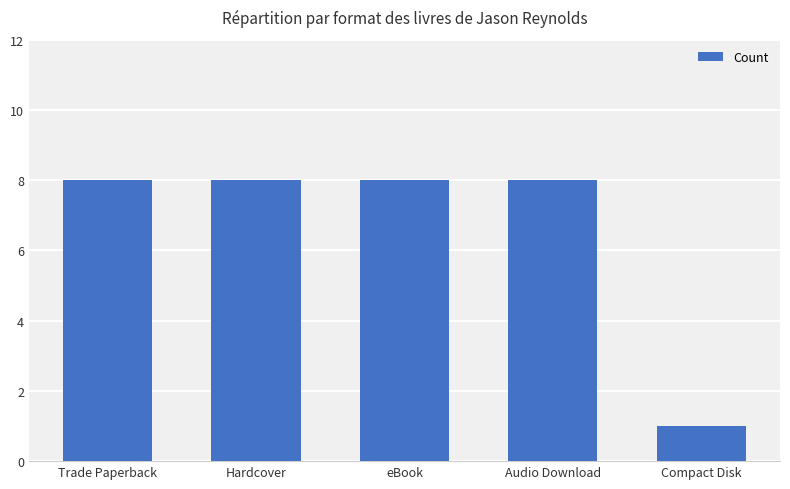

What is the change in value from Hardcover to Compact Disk?

-7